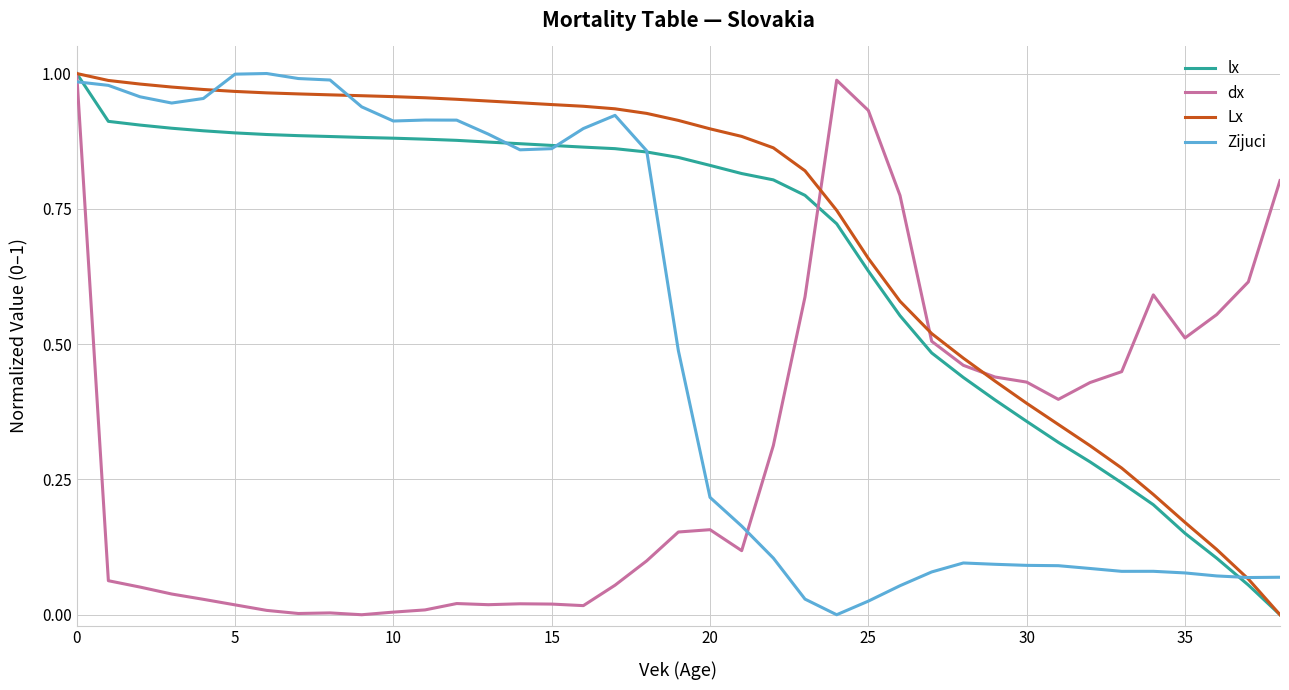

How many values in Lx are above zero?

38